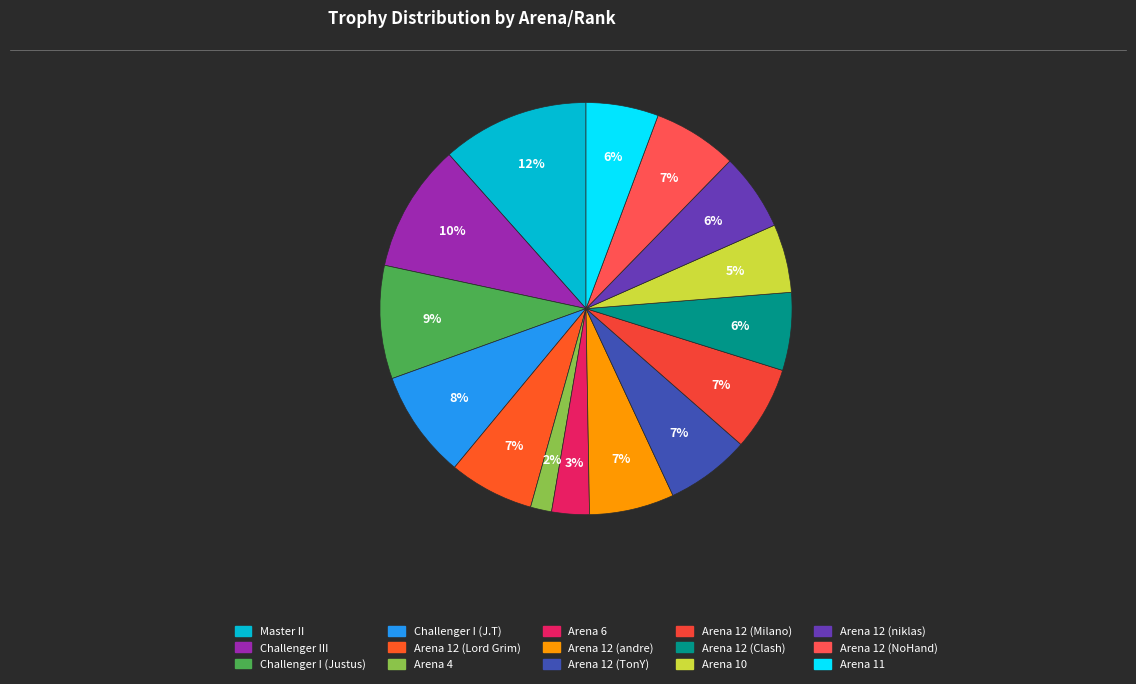

Count the number of slices in the pie.

15